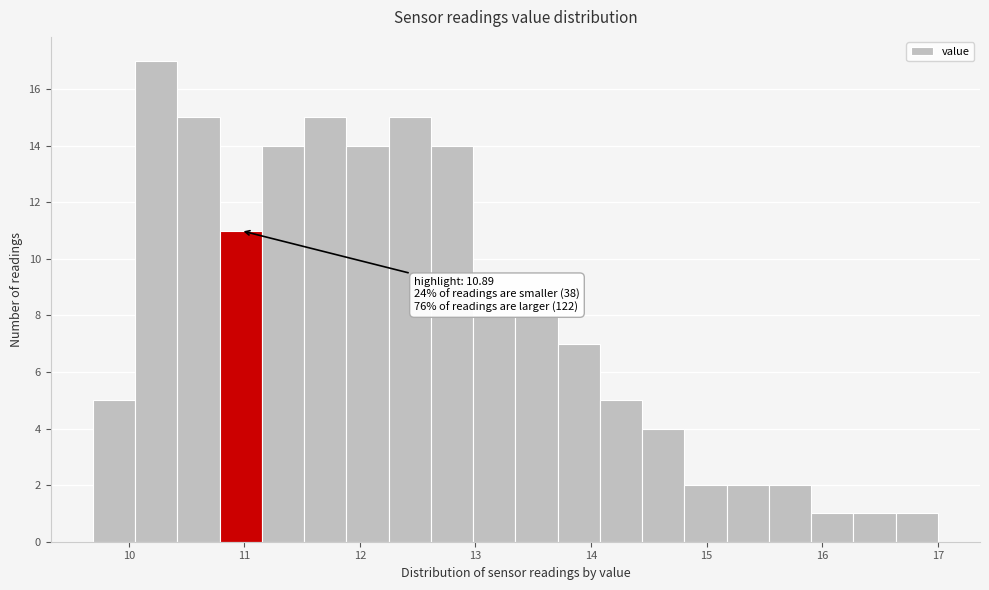

Read against the x-axis, roughly where is the centre of the tallest bar?

10.2